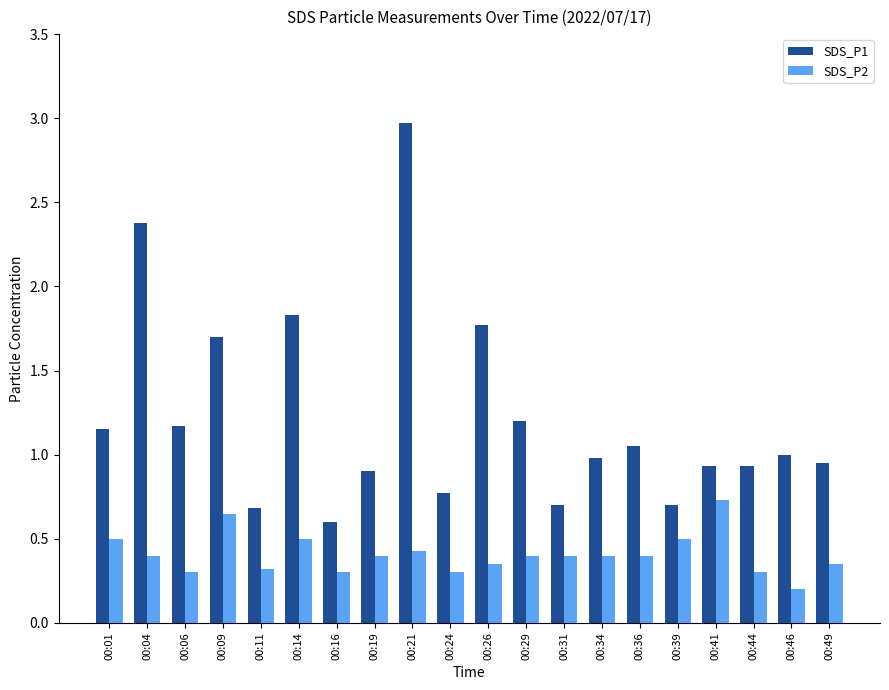

Which series changed the most between 00:06 and 00:44?

SDS_P1